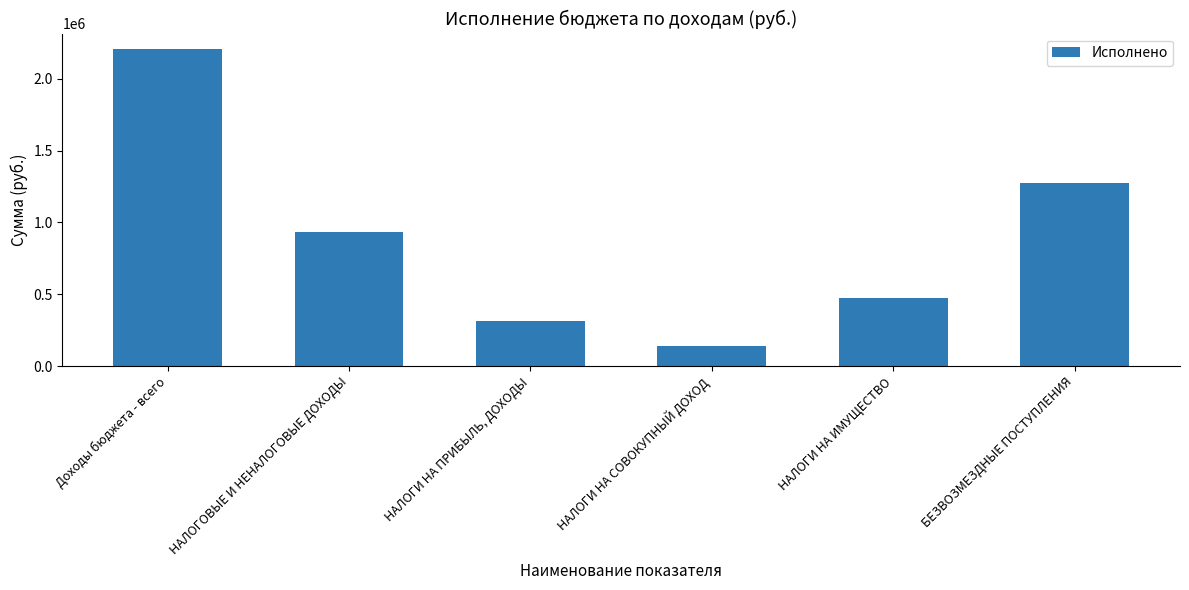

What is the ratio of the value at НАЛОГОВЫЕ И НЕНАЛОГОВЫЕ ДОХОДЫ to the value at БЕЗВОЗМЕЗДНЫЕ ПОСТУПЛЕНИЯ?

0.7